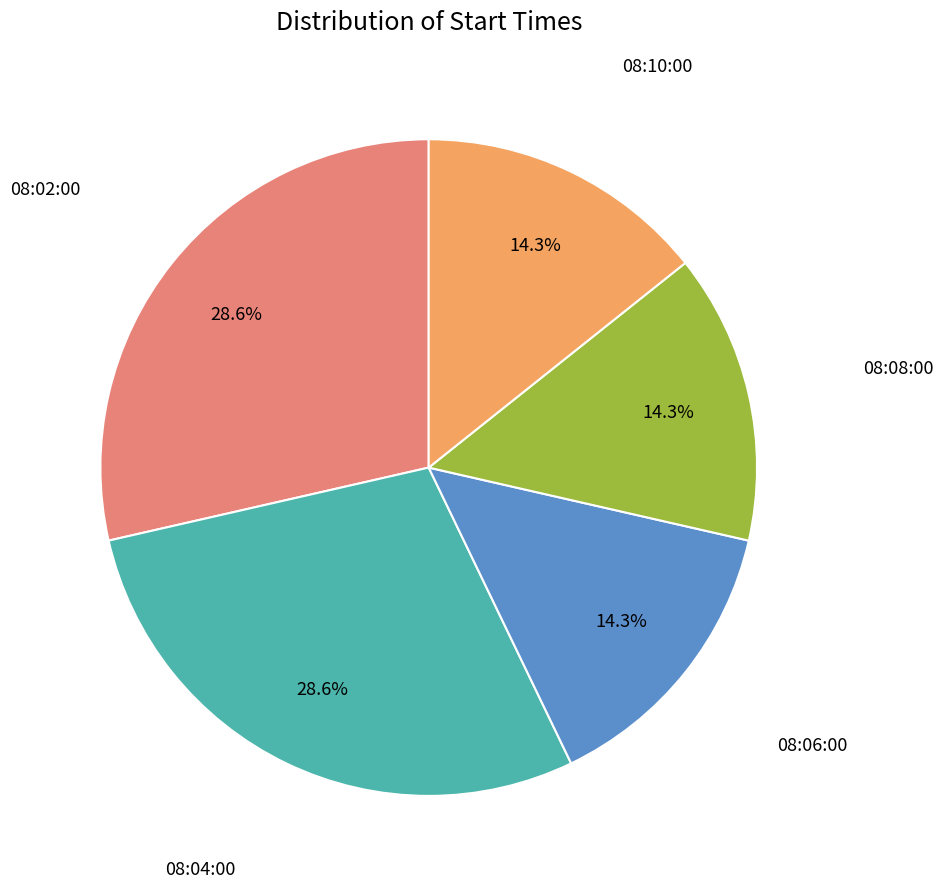

True or false: 08:04:00 accounts for 29% of the total.

True